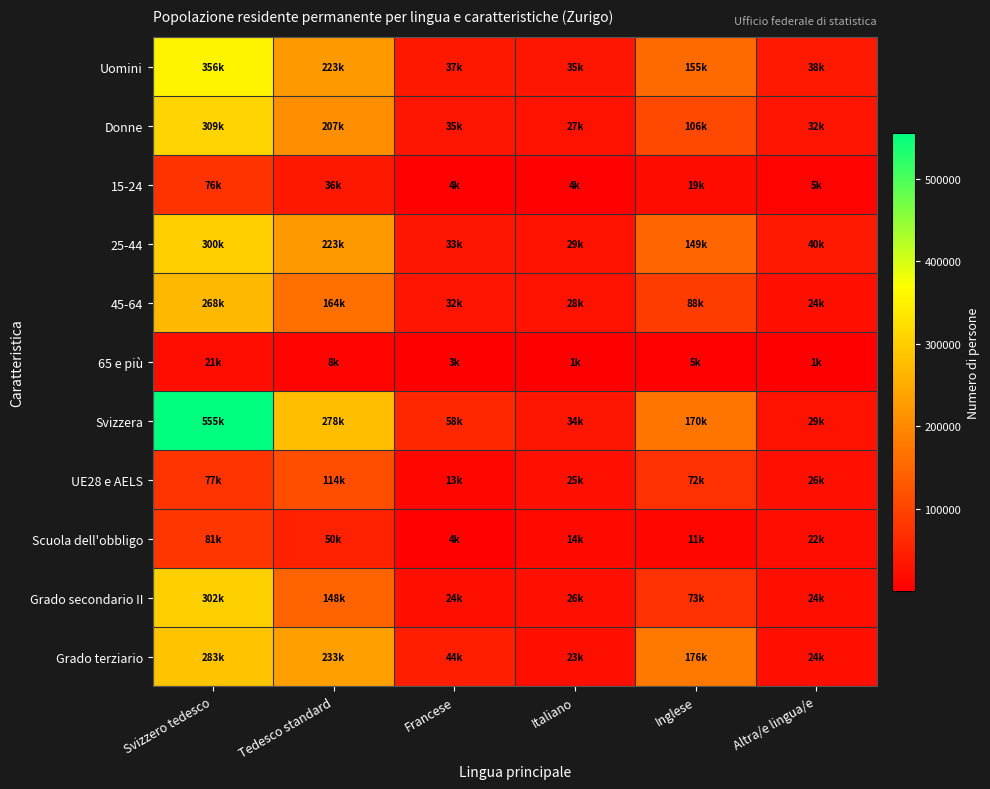

Between Tedesco standard and Italiano, which is larger?

Tedesco standard